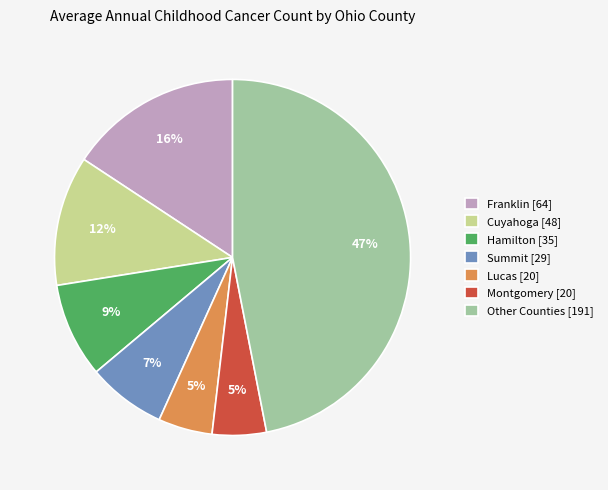

True or false: Franklin [64] accounts for 26% of the total.

False